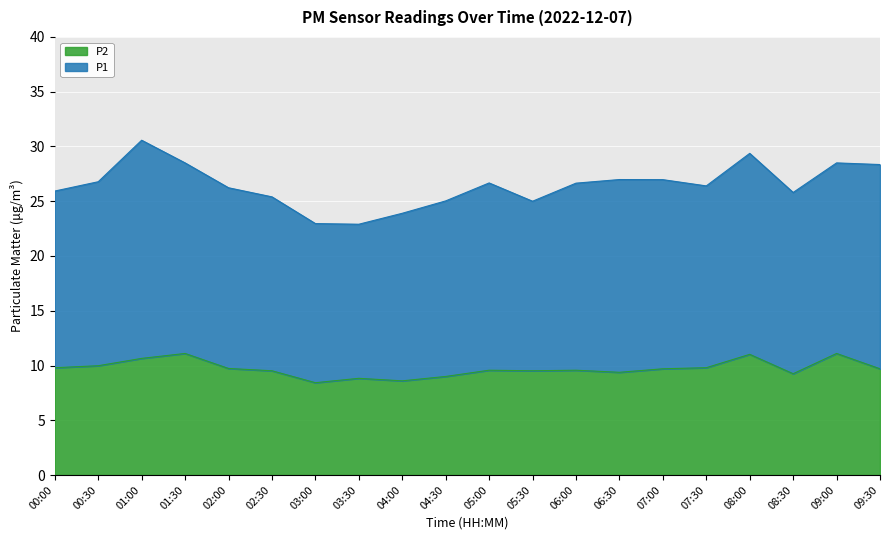

What is the sum of the values at 08:00 and 05:30?

20.5